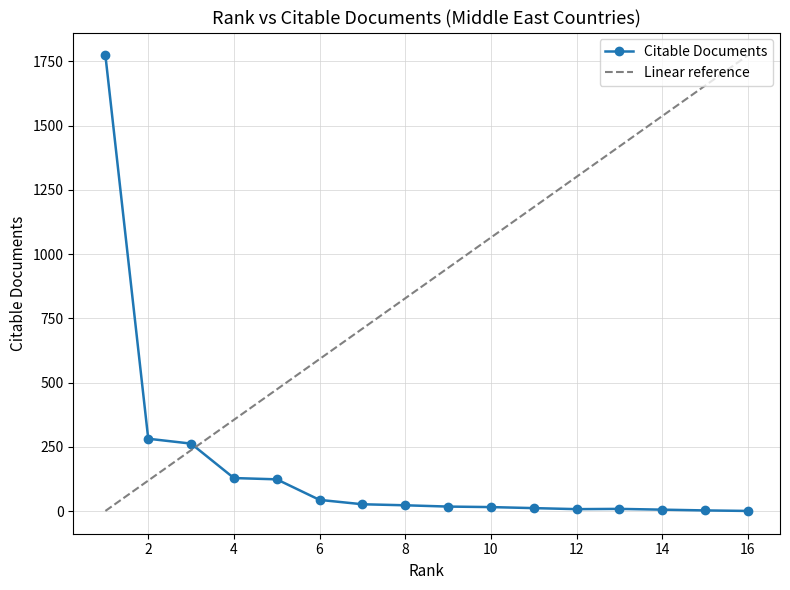

Which series has the largest total across all categories?

Linear reference